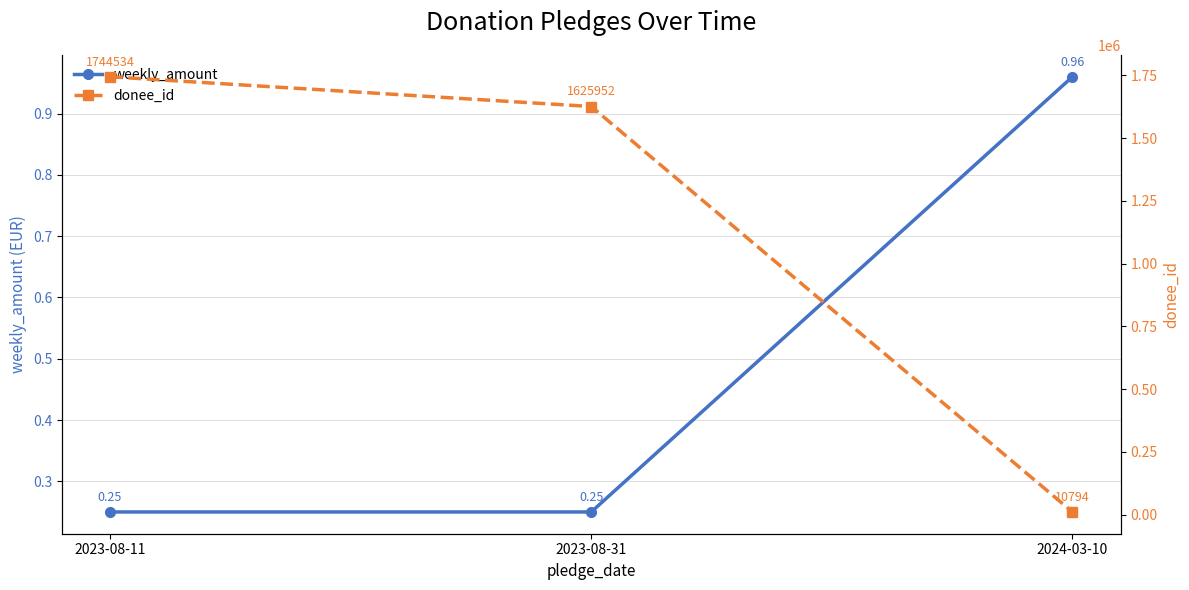

Rank the series at 2024-03-10 from lowest to highest value.

weekly_amount, donee_id